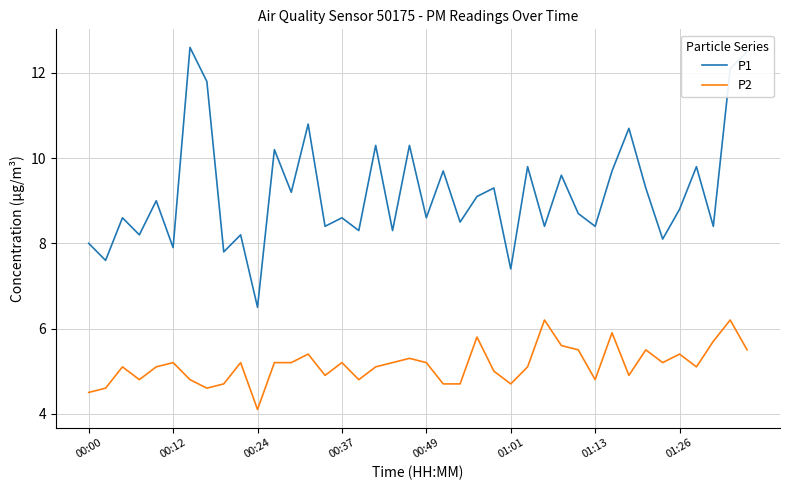

What is the difference between the maximum and minimum values in the P2 series?

2.1